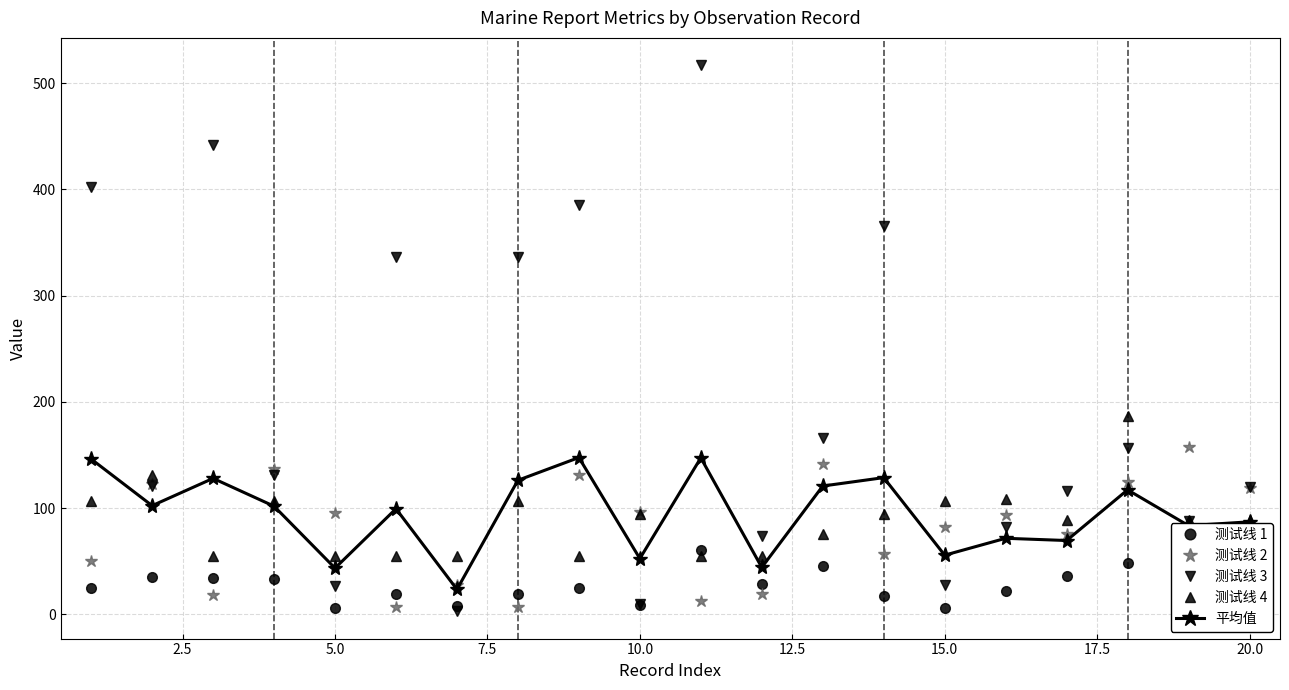

What is the value of the 平均值 point at the 14th from the left?

128.8